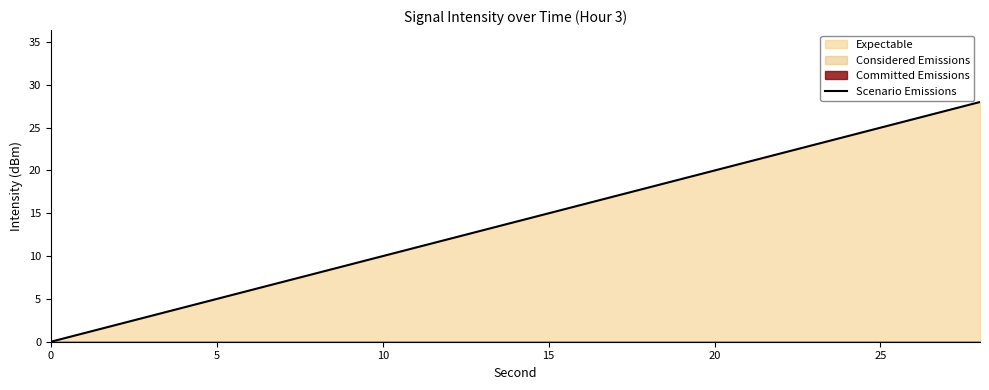

The value of Scenario Emissions at 0 is 0. True or false?

True